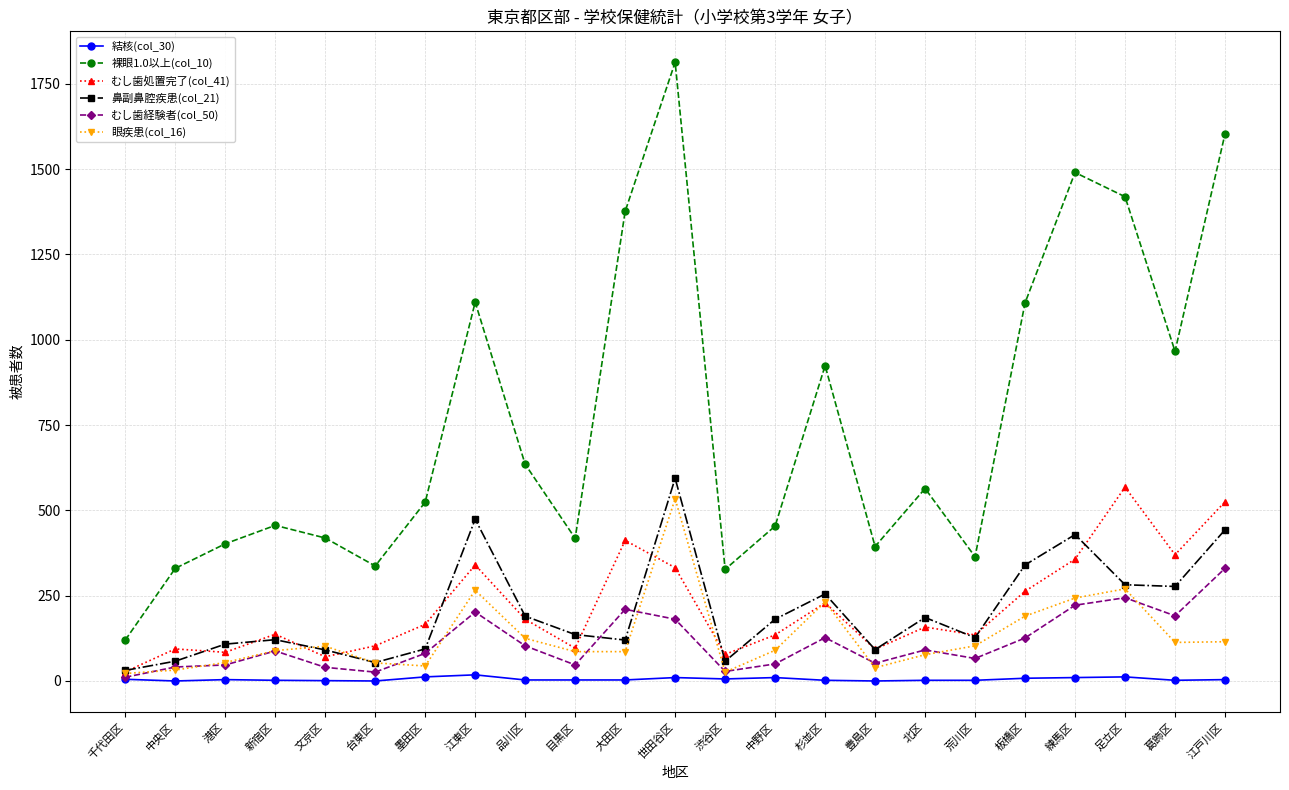

Rank the series at 江東区 from lowest to highest value.

結核(col_30), むし歯経験者(col_50), 眼疾患(col_16), むし歯処置完了(col_41), 鼻副鼻腔疾患(col_21), 裸眼1.0以上(col_10)